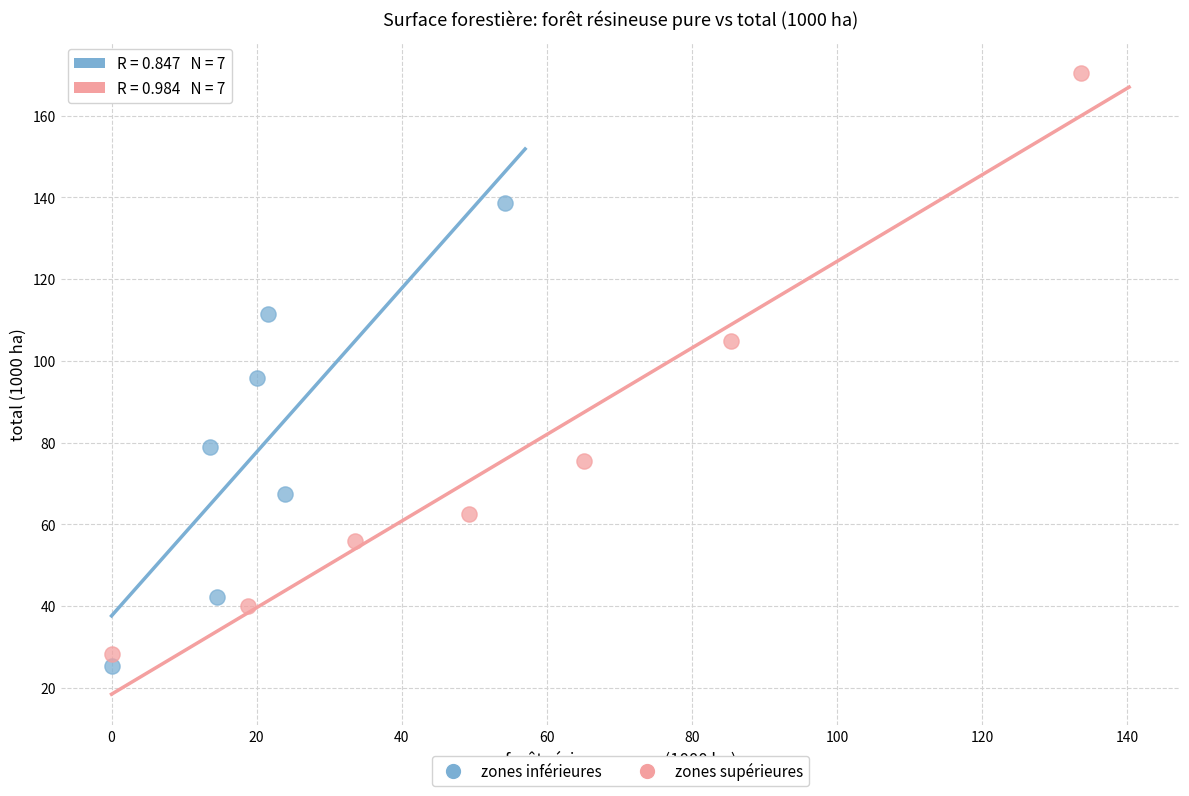

Which series has the largest Y range (max minus min)?

zones supérieures